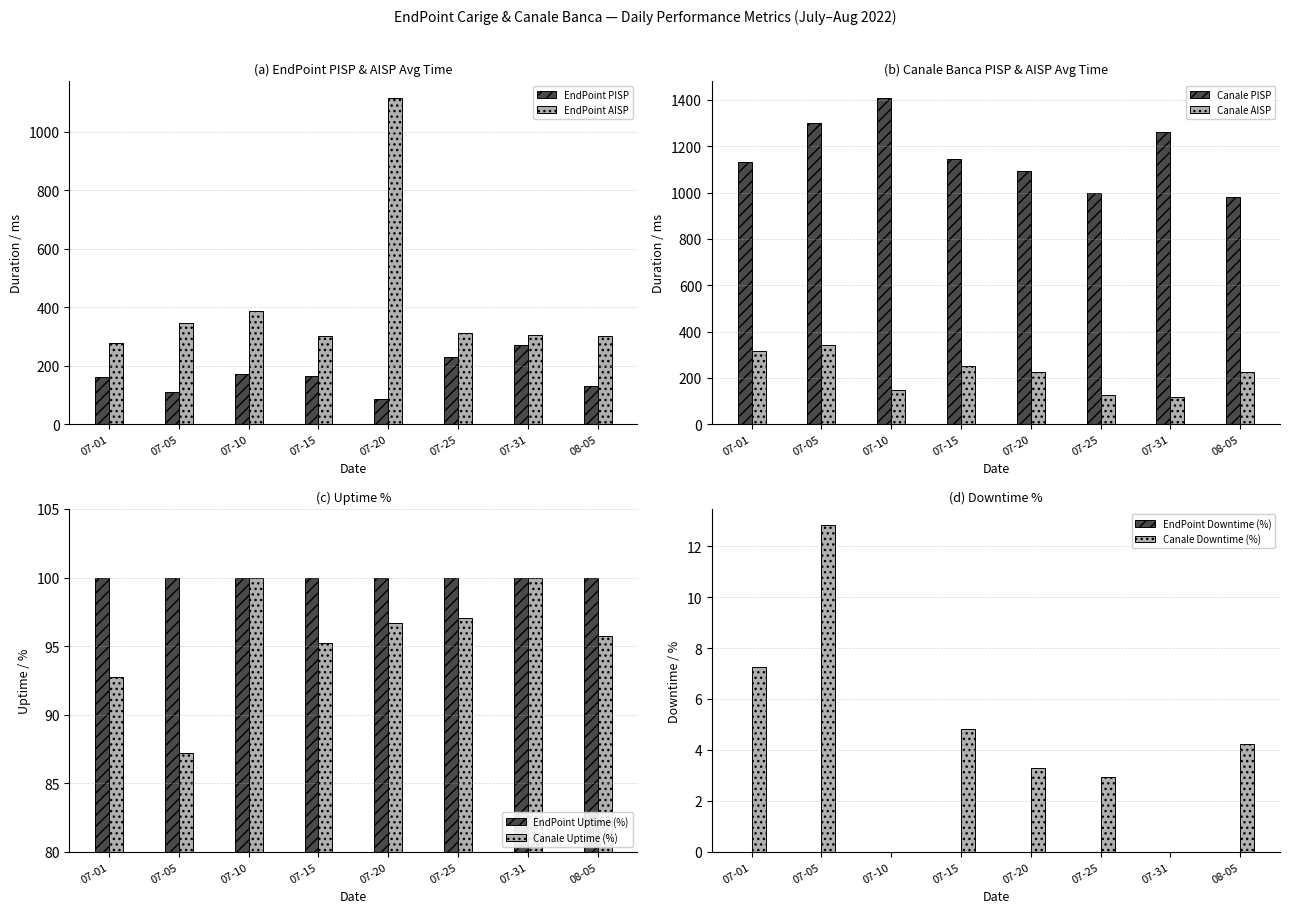

What is the difference between the second highest and minimum values in the Canale AISP series?

200.8